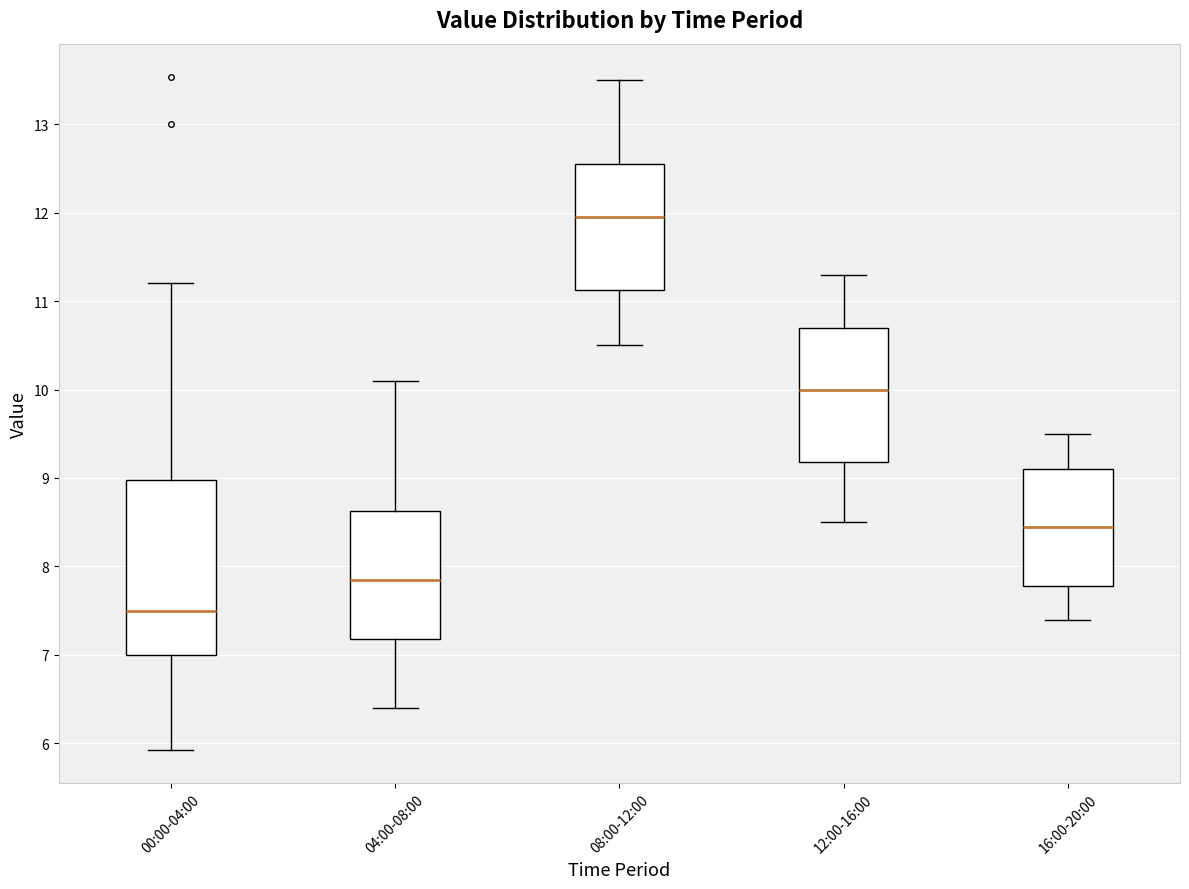

Reading left to right, transcribe this box plot: for each box, give where its median line is, the range the box spans, and where its two whiskers end, as read against the y-axis. The values are not printed on the chart, so give them approximately, as read against the axis.

00:00-04:00: median 7.5, box 7.0 to 9.0, whiskers 5.9 to 11.2
04:00-08:00: median 7.9, box 7.2 to 8.6, whiskers 6.4 to 10.1
08:00-12:00: median 12.0, box 11.1 to 12.6, whiskers 10.5 to 13.5
12:00-16:00: median 10.0, box 9.2 to 10.7, whiskers 8.5 to 11.3
16:00-20:00: median 8.5, box 7.8 to 9.1, whiskers 7.4 to 9.5